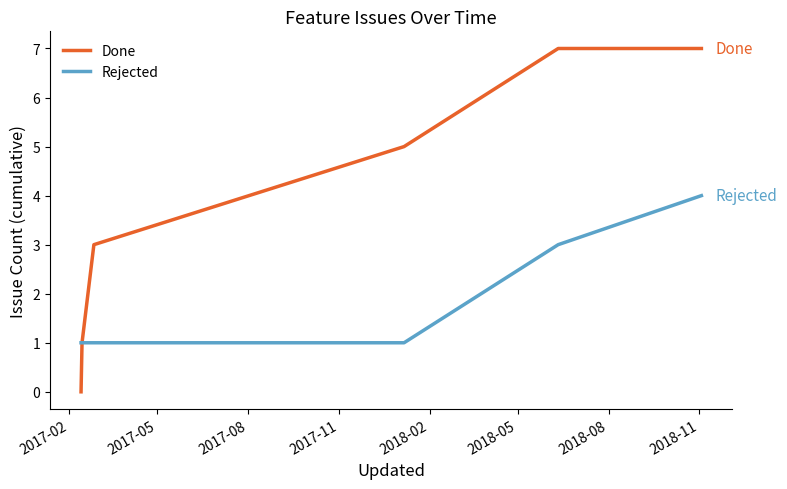

Does the chart have visible grid lines?

No